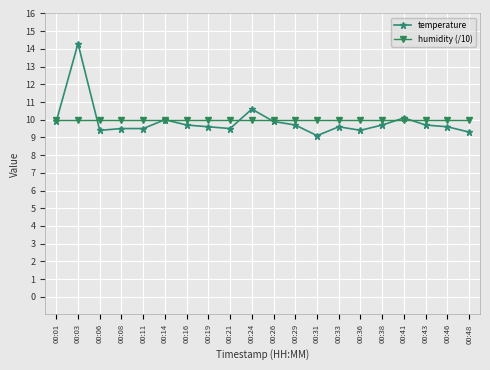

Is it true that temperature equals 3.7 at 00:46?

False